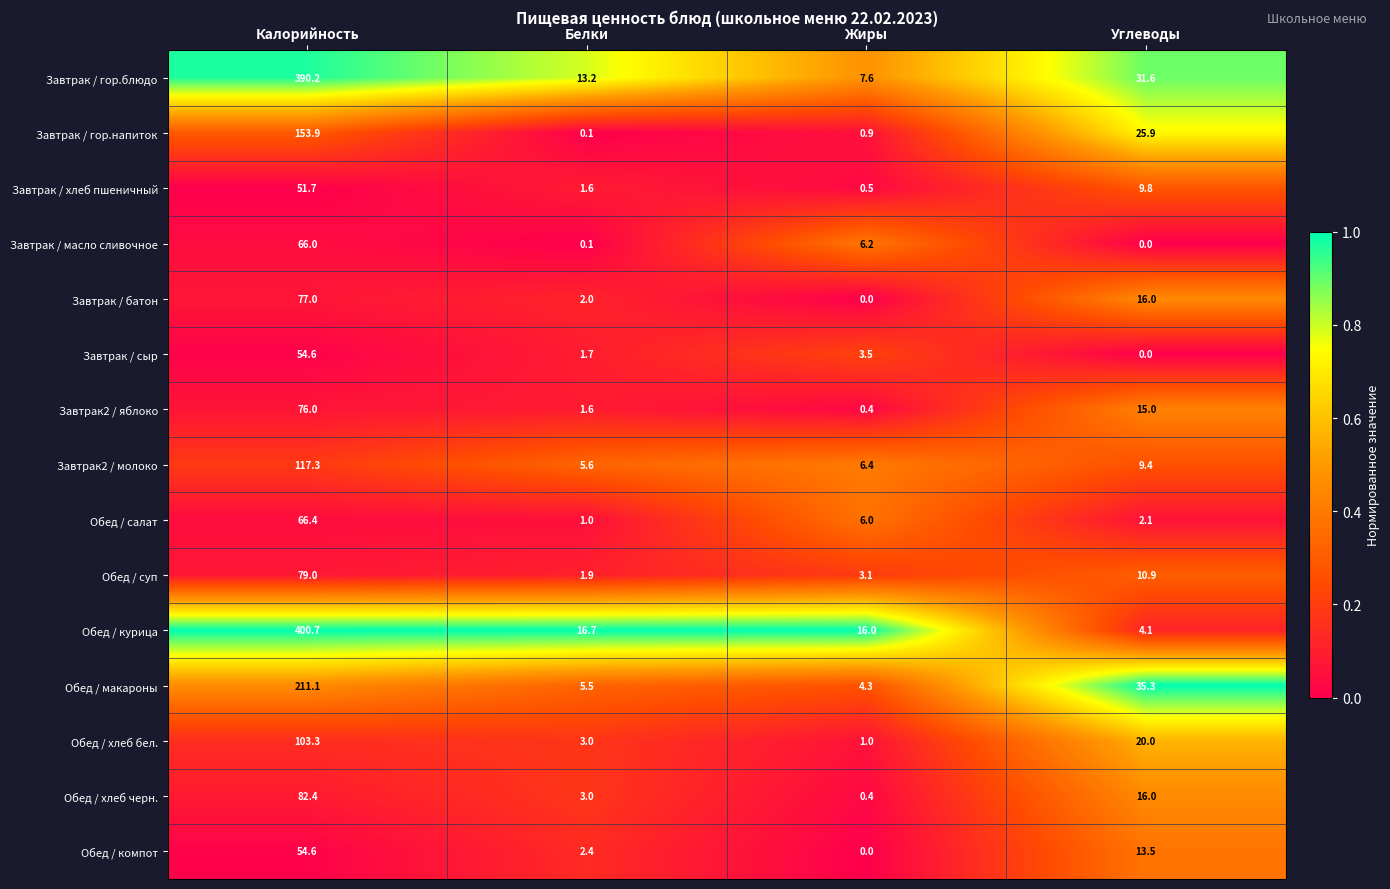

How many data points in Завтрак / гор.блюдо are less than 31?

2